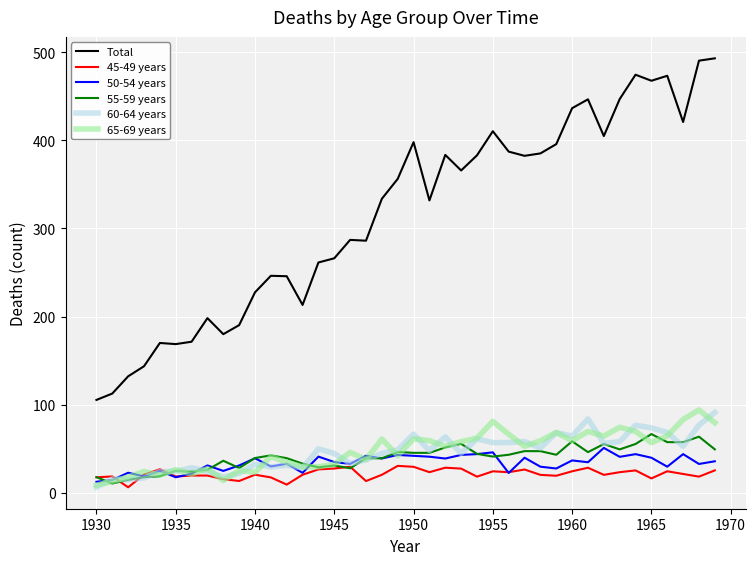

What is the maximum value shown in the chart?

493.1